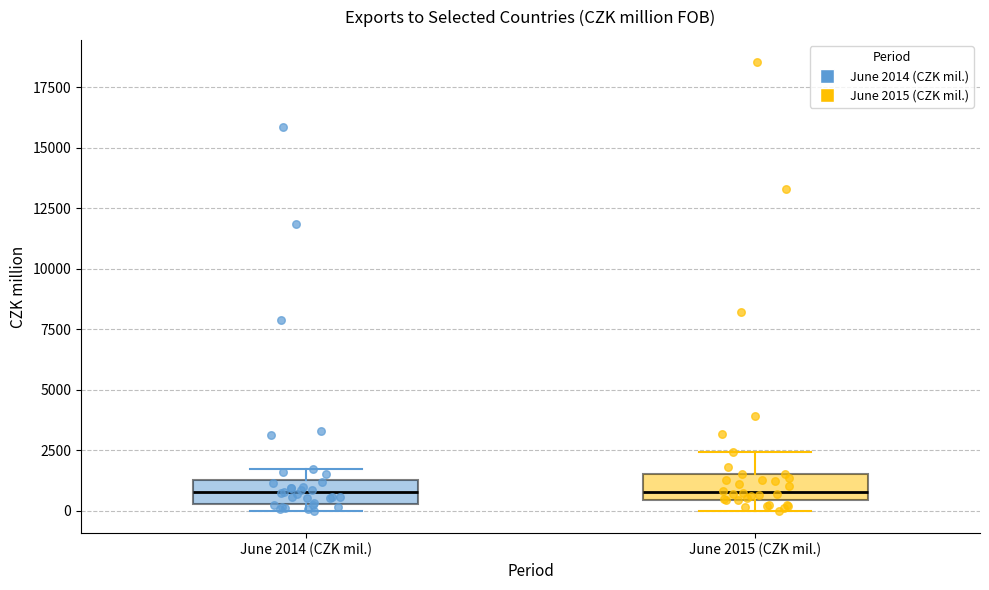

Reading left to right, read every box against the y-axis: the position of its median line, the range the box covers, and the ends of its whiskers. The values are not printed on the chart, so give them approximately, as read against the axis.

June 2014 (CZK mil.): median 1000, box 500 to 1500, whiskers 0 to 1500 (just above the box's upper edge)
June 2015 (CZK mil.): median 1000, box 500 to 1500, whiskers 0 to 2500